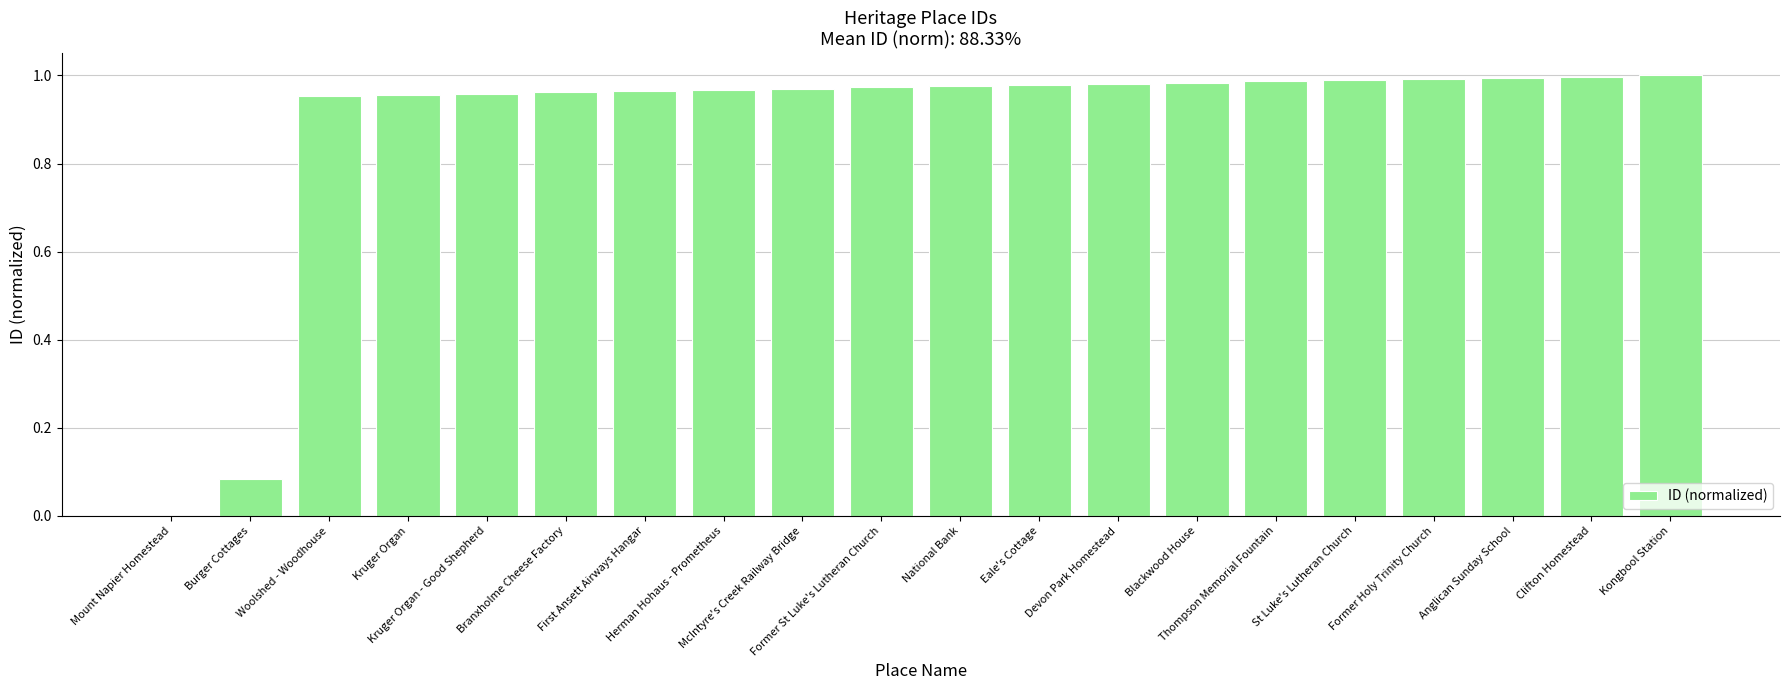

The chart shows a value of 1.0 at Blackwood House. True or false?

True